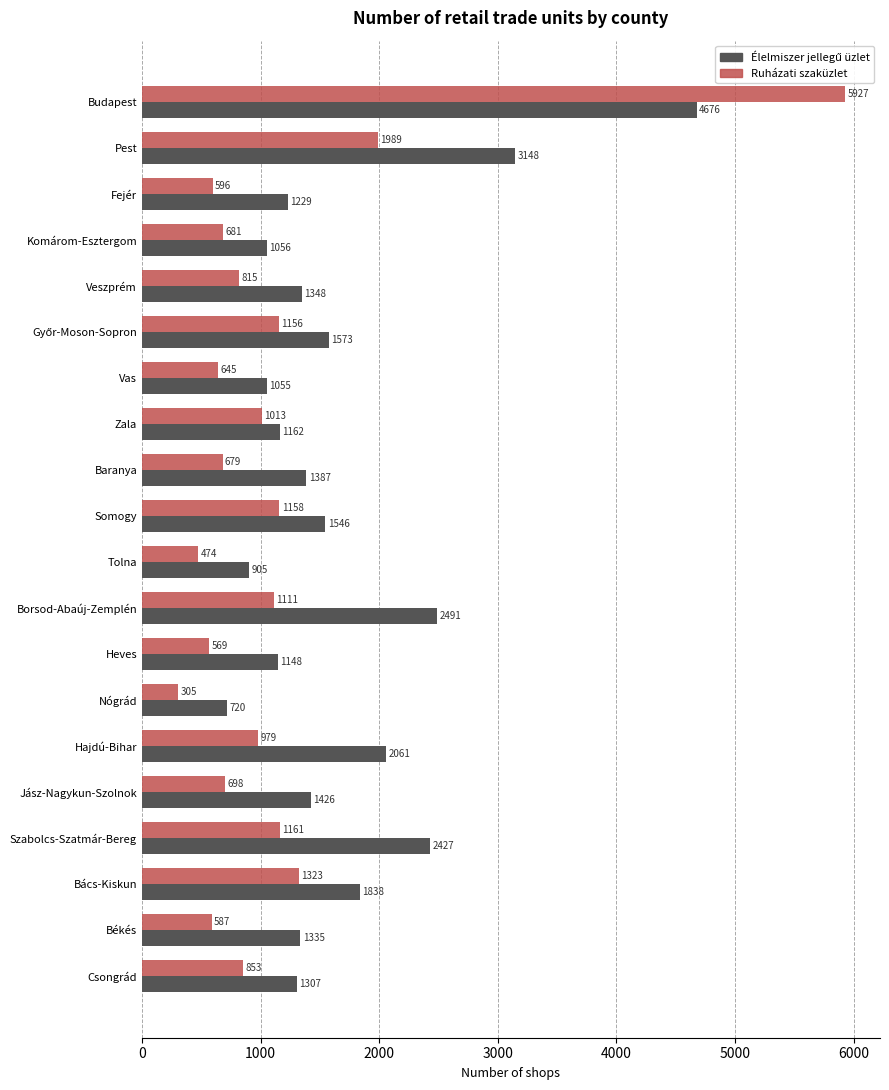

Where is Ruházati szaküzlet nearest to the value 3116?

Pest